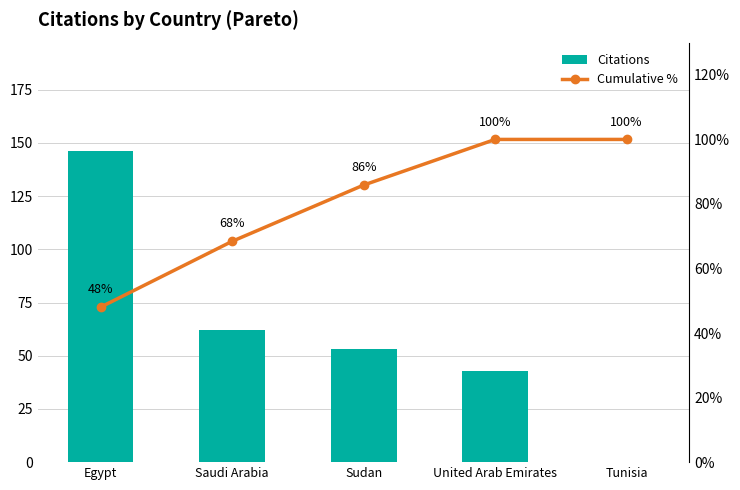

What value does the Cumulative % series have at Saudi Arabia?

68.4